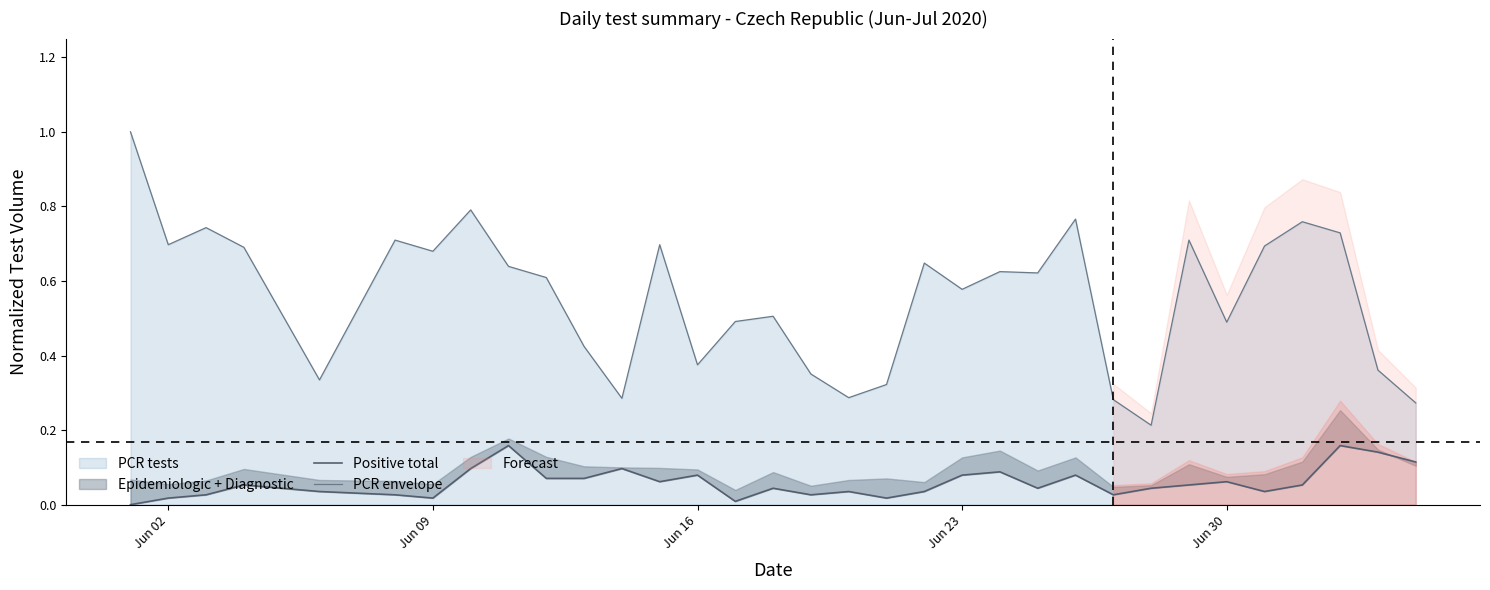

What is the highest value of the PCR envelope series?

1.0